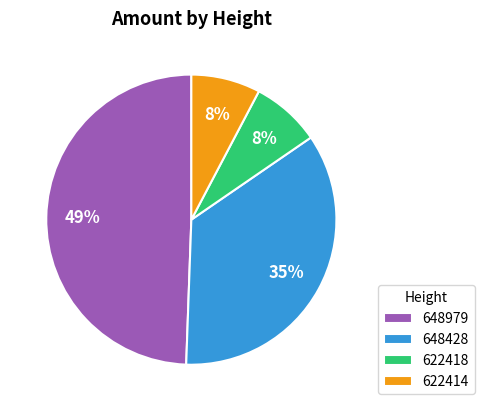

Count the number of slices in the pie.

4